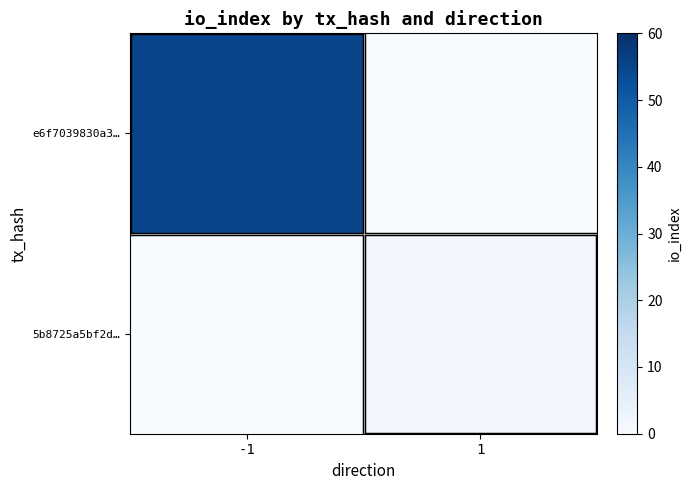

Which series has the largest total across all categories?

e6f7039830a3…